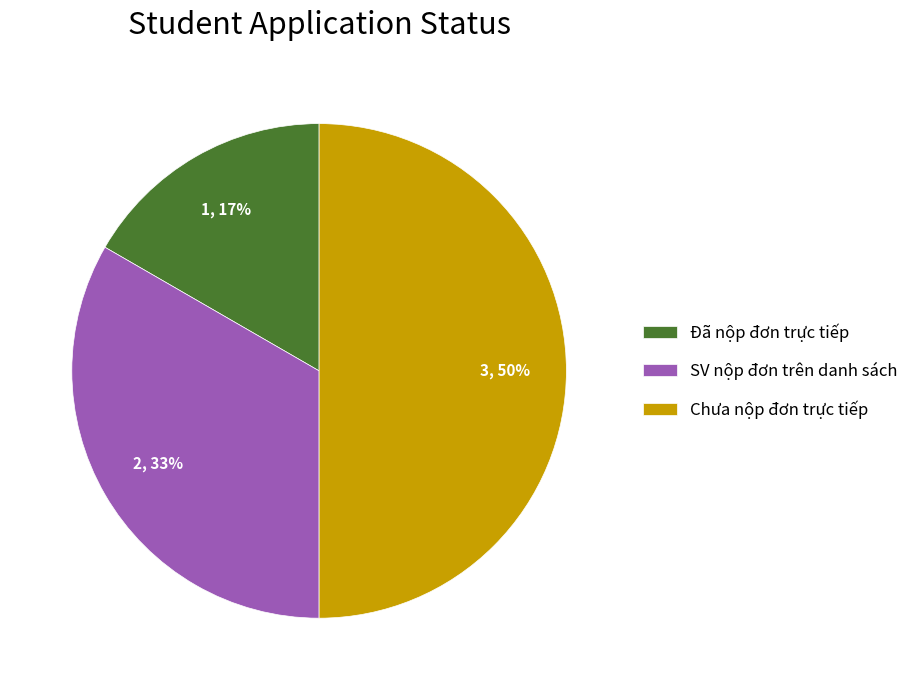

Combined, do Chưa nộp đơn trực tiếp and Đã nộp đơn trực tiếp account for over 50%?

Yes